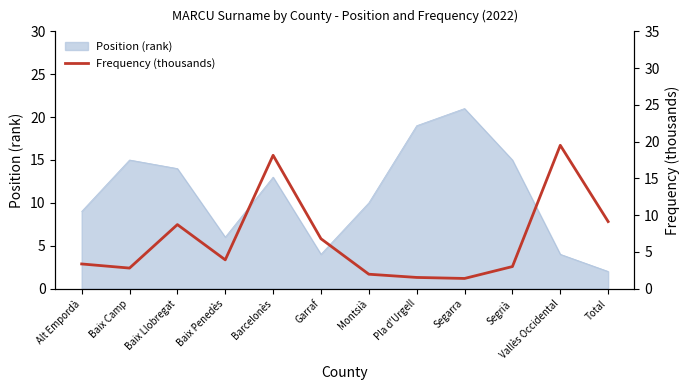

Where is Position (rank) nearest to the value 11?

Montsià